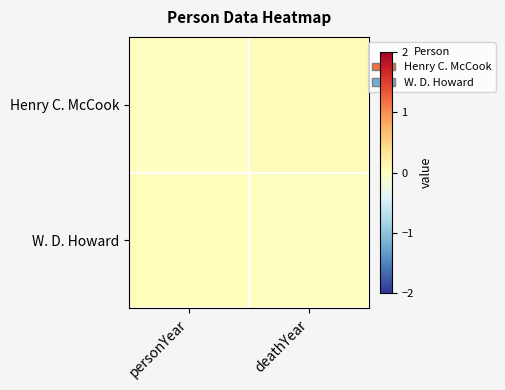

Reading left to right, extract all data points from this chart.

Henry C. McCook: personYear=-0.0	deathYear=0.0
W. D. Howard: personYear=0.0	deathYear=0.0